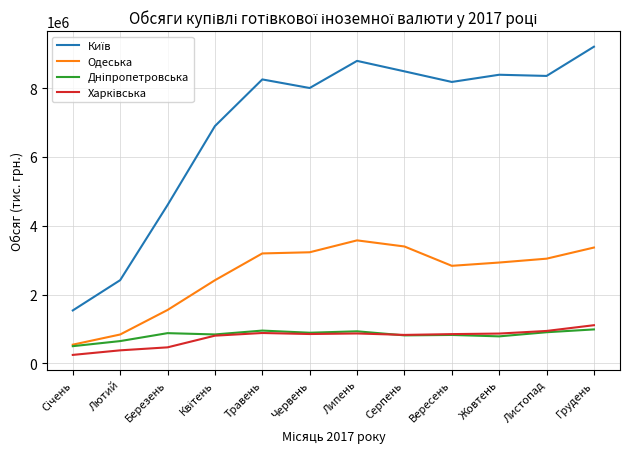

What is the difference between the highest and lowest values at Вересень?

7367366.9